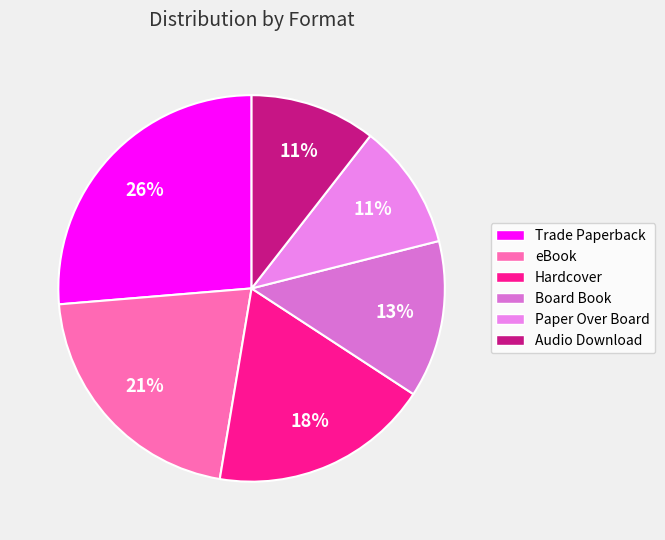

To the nearest percent, what is the difference between the largest and smallest slice percentages?

16%